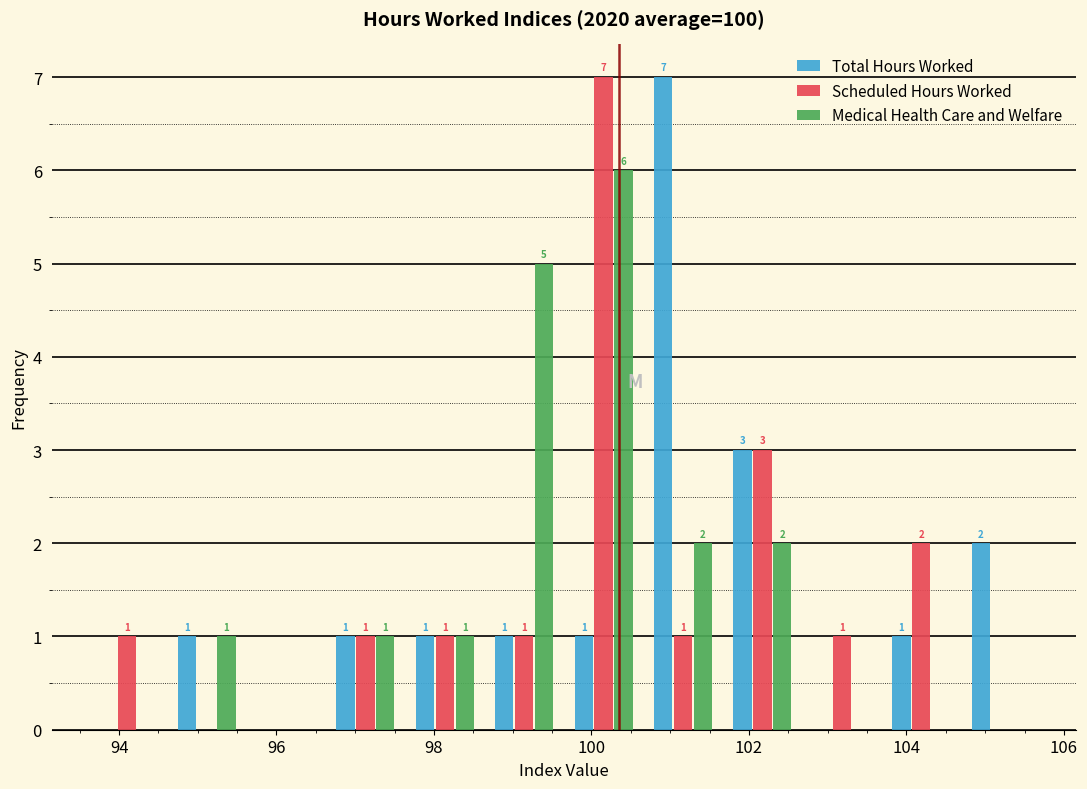

In the Scheduled Hours Worked series, which range on the x-axis has the tallest bar?

99.6 to 100.6